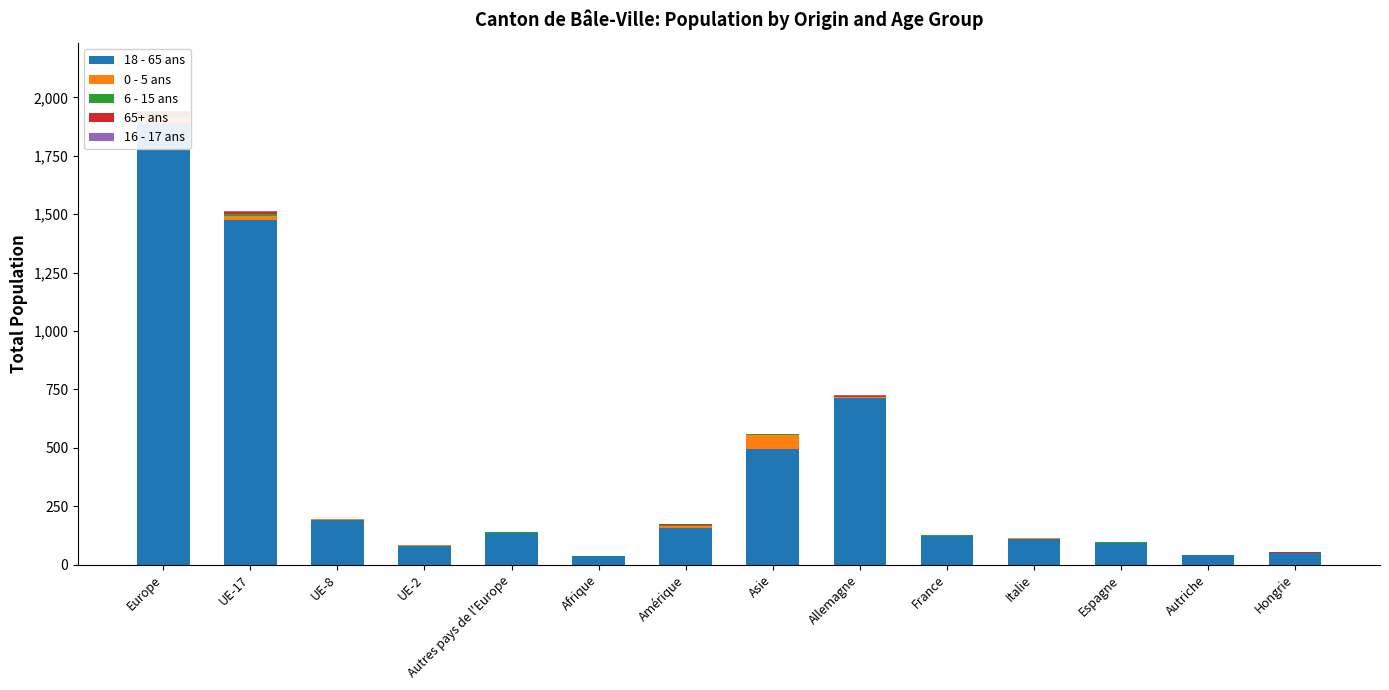

Which series has the largest range (max minus min)?

18 - 65 ans